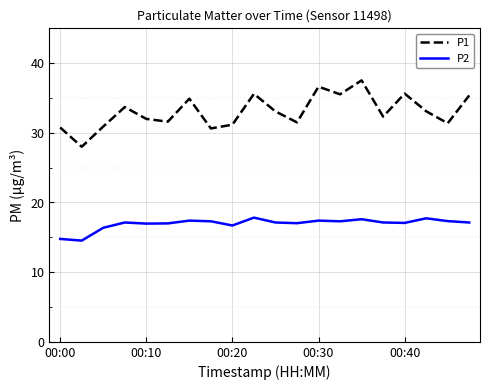

Which series has the widest spread of values?

P1